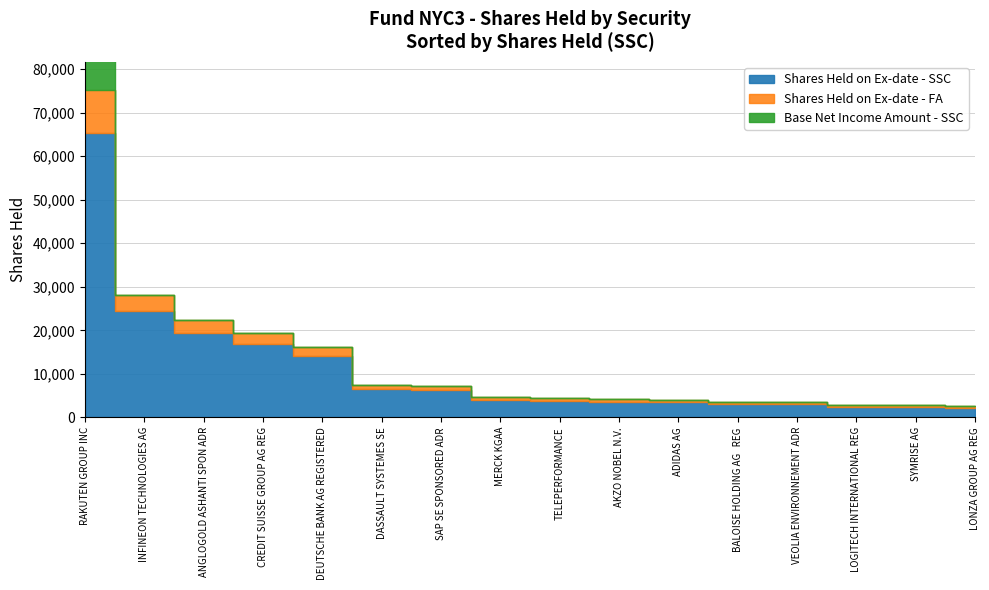

True or false: Shares Held on Ex-date - FA has a value of 26864.8 at CREDIT SUISSE GROUP AG REG.

False